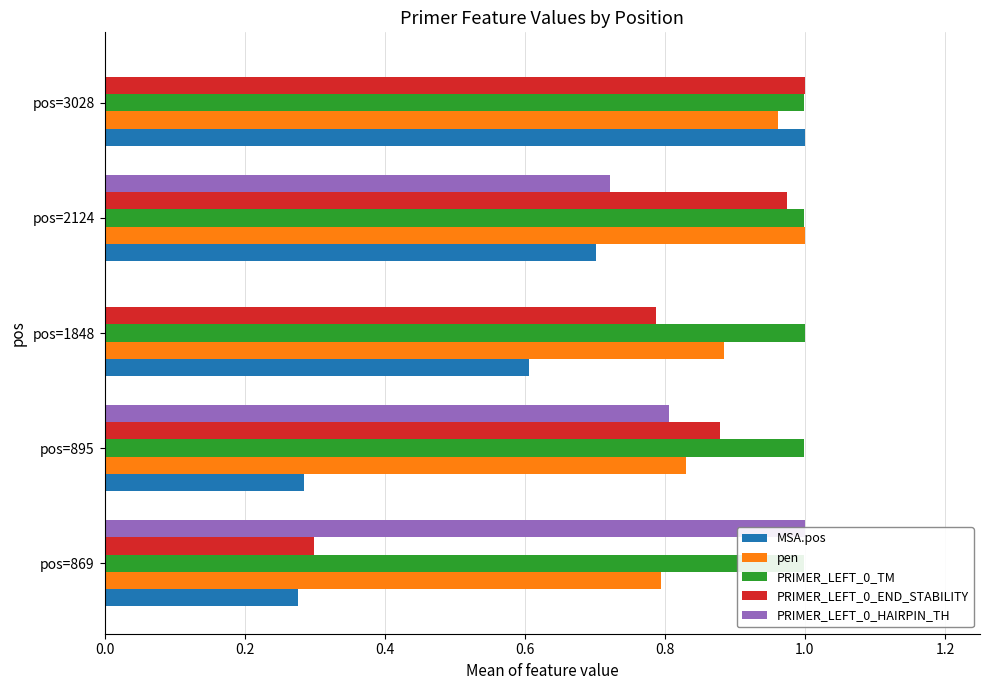

What is the spread (max minus min) of values at pos=3028?

1.0